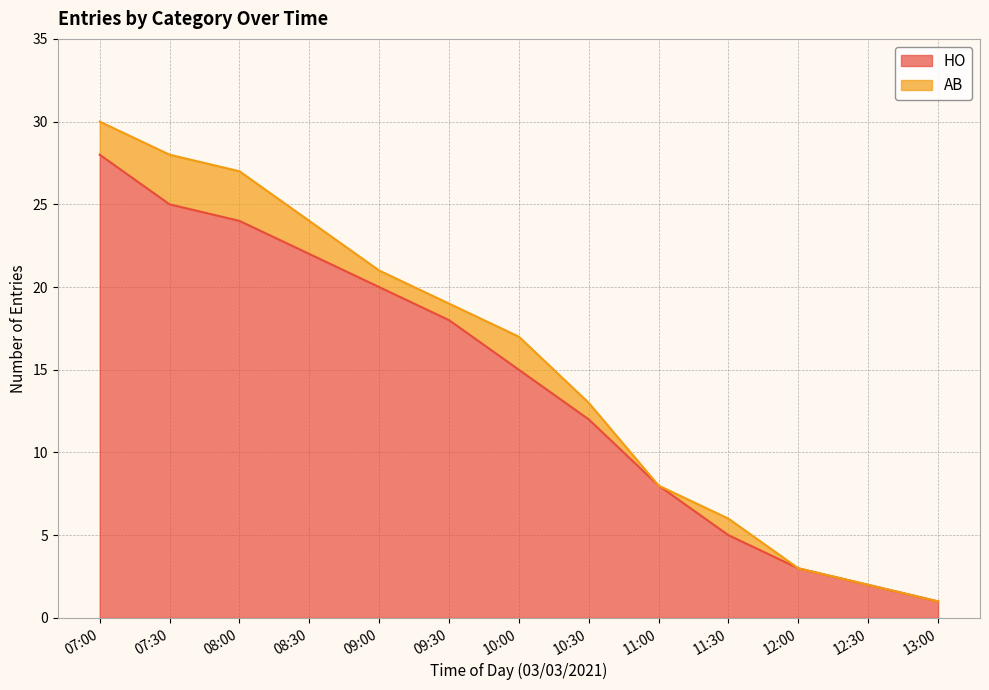

What is the minimum value shown in the chart?

1